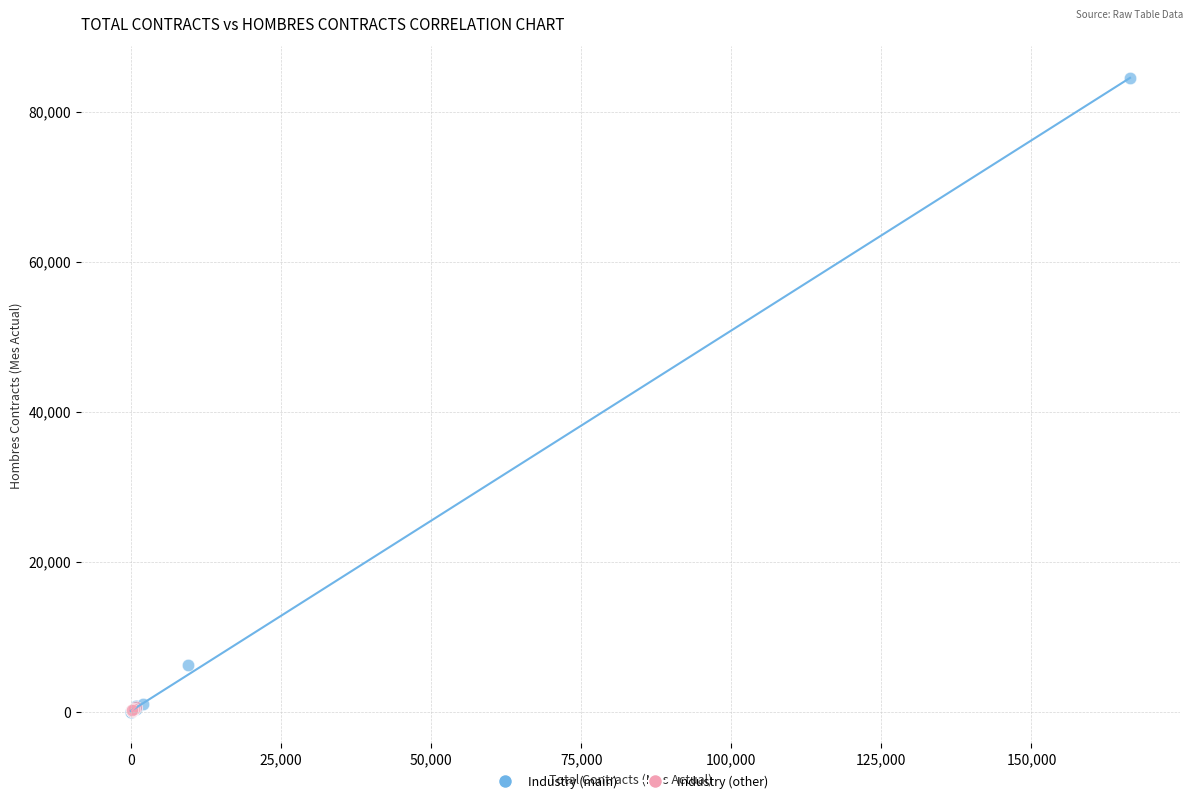

Which series has the largest Y range (max minus min)?

Industry (main)